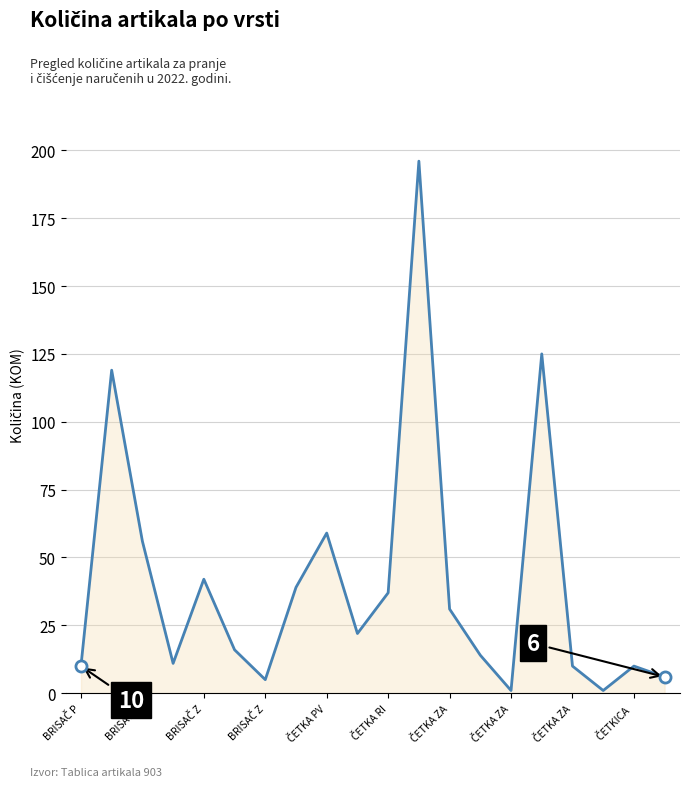

What is the greatest value displayed?

196